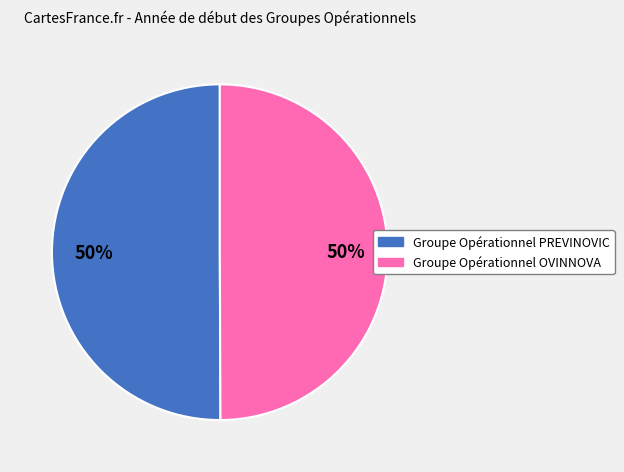

Is the sum of Groupe Opérationnel OVINNOVA and Groupe Opérationnel PREVINOVIC greater than half?

Yes